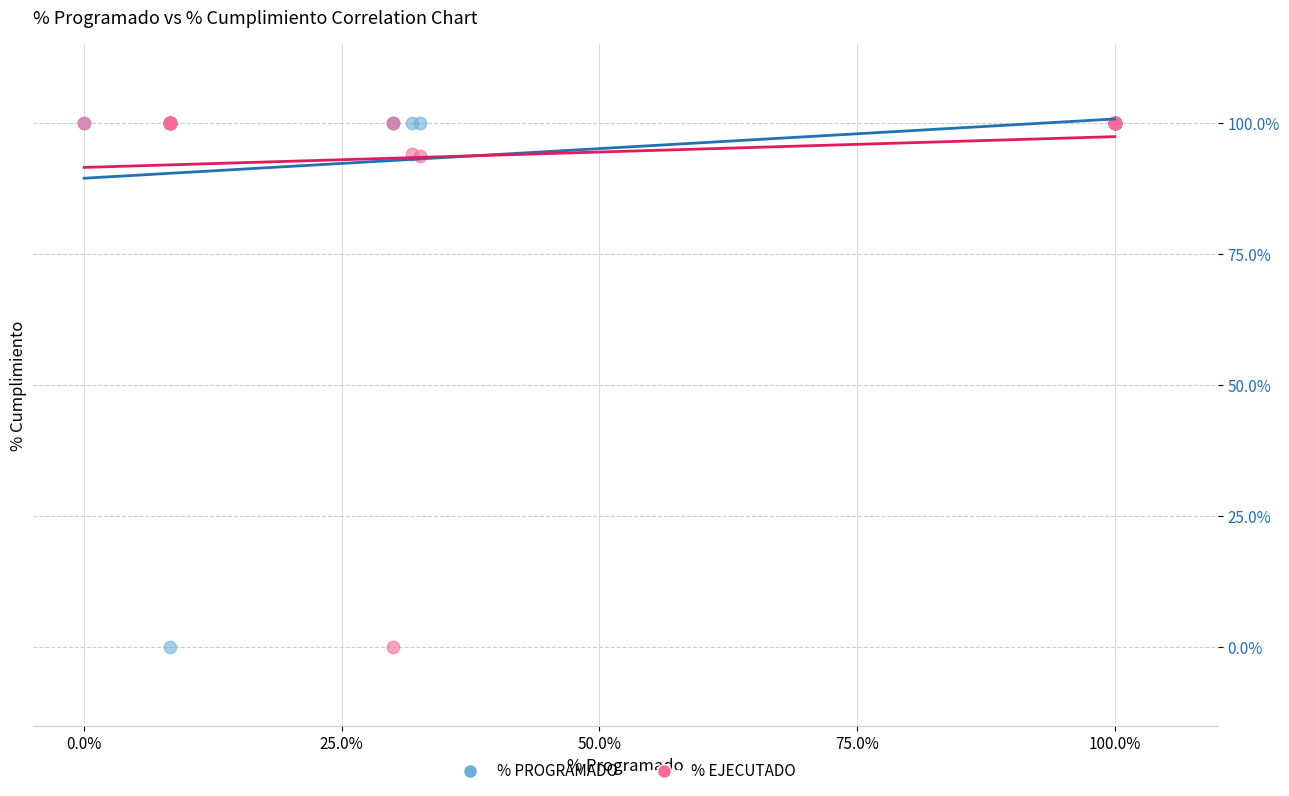

What are all the series names shown in the legend?

% PROGRAMADO, % EJECUTADO